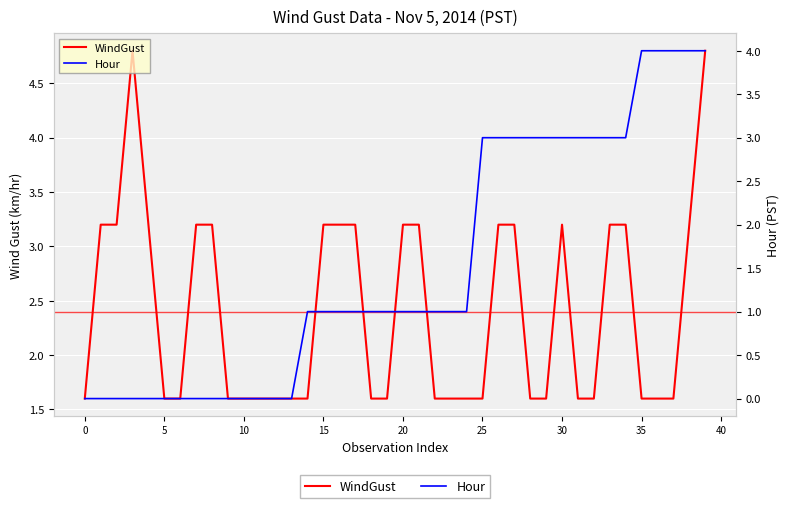

What is the difference between the maximum and second lowest values in the WindGust series?

3.2